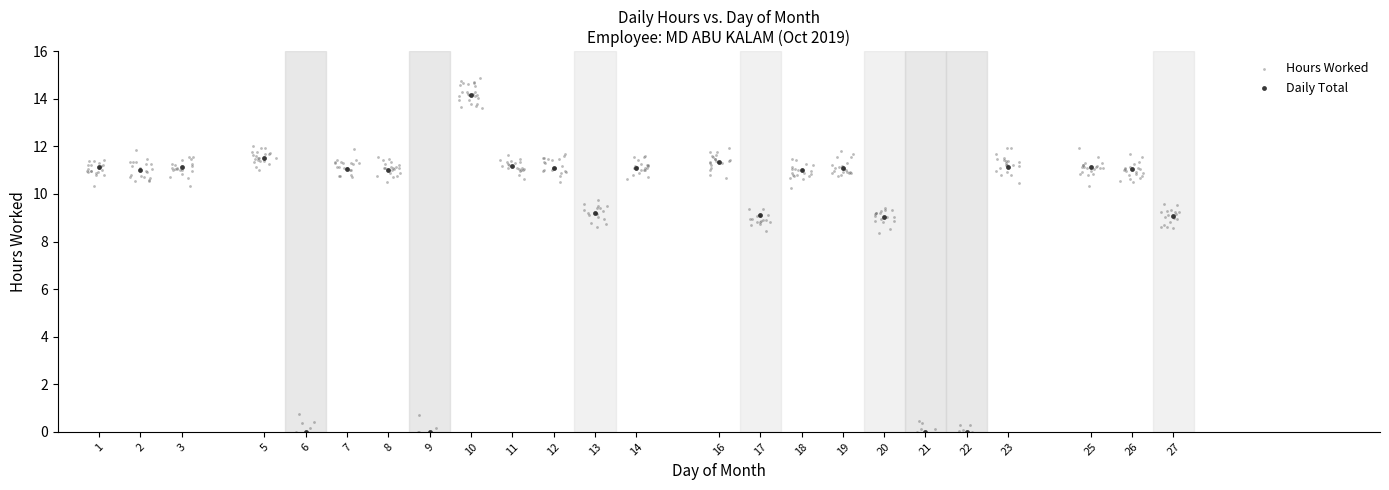

Which series has the widest spread of Y values?

Hours Worked